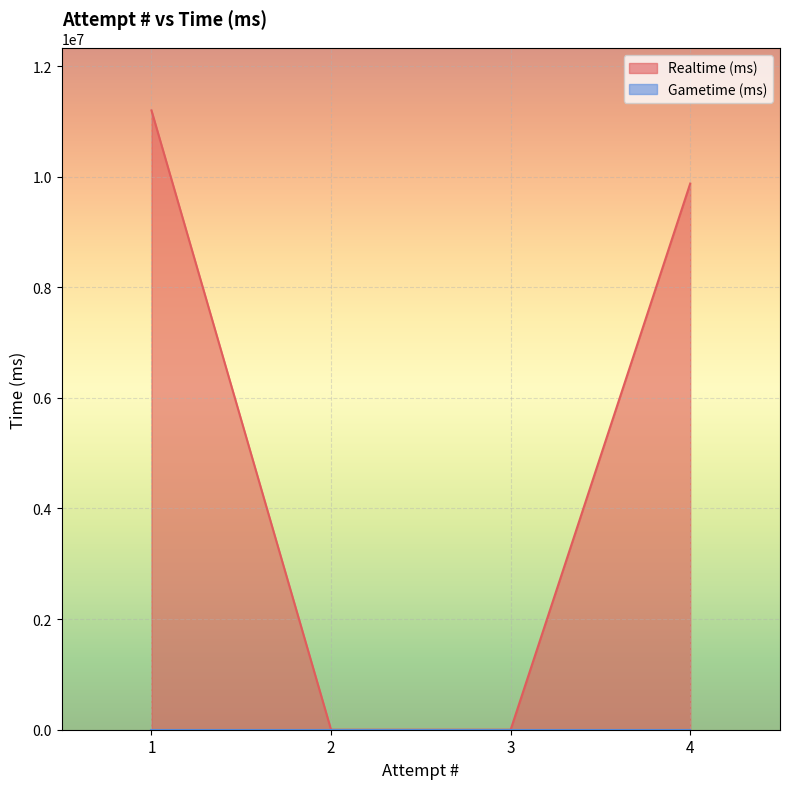

Reading left to right, extract all data points from this chart.

1=11197737	2=0	3=0	4=9874525